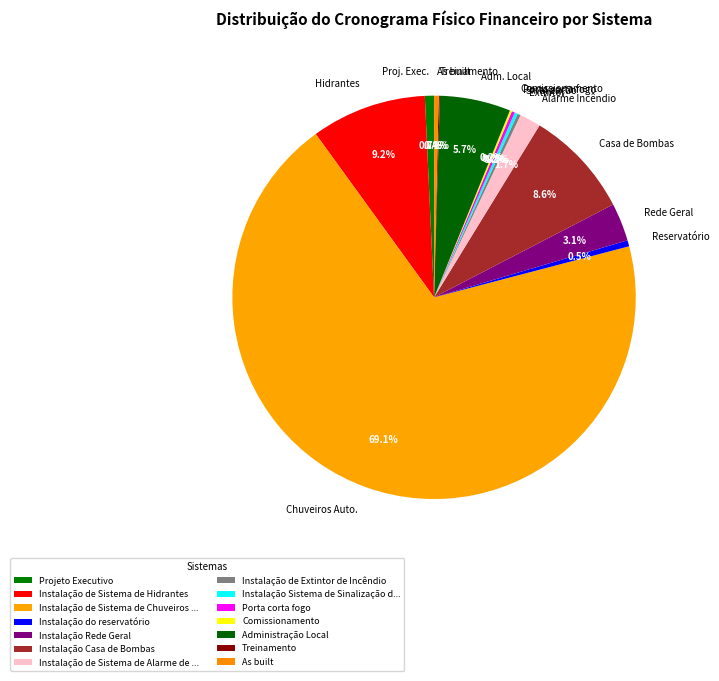

Do Alarme Incêndio and Adm. Local together represent more than half of the pie?

No